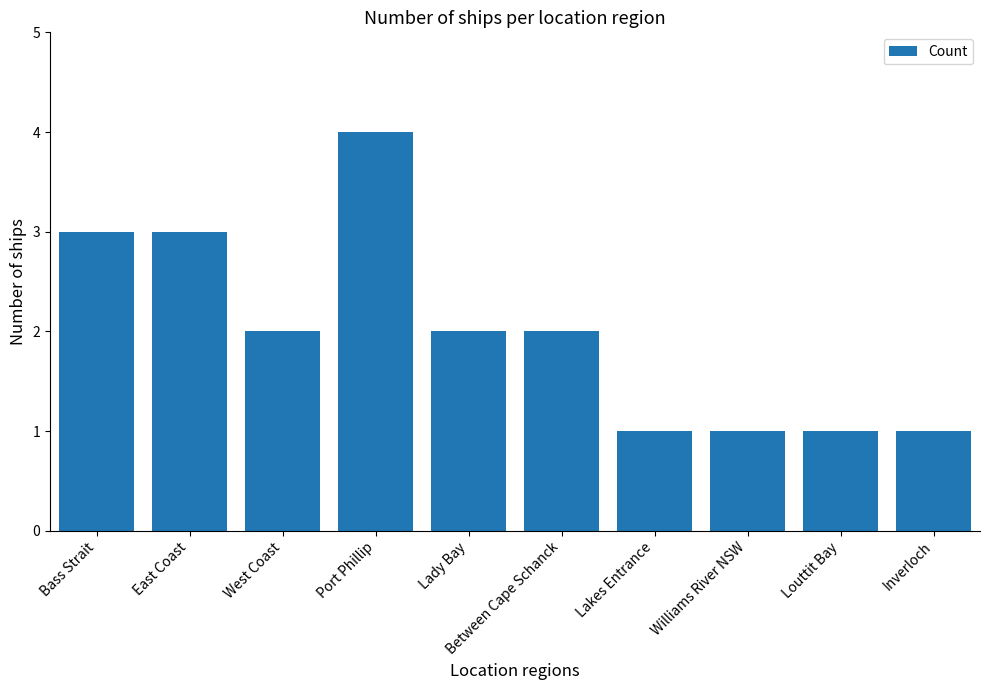

True or false: the data shows 3 at Bass Strait.

True